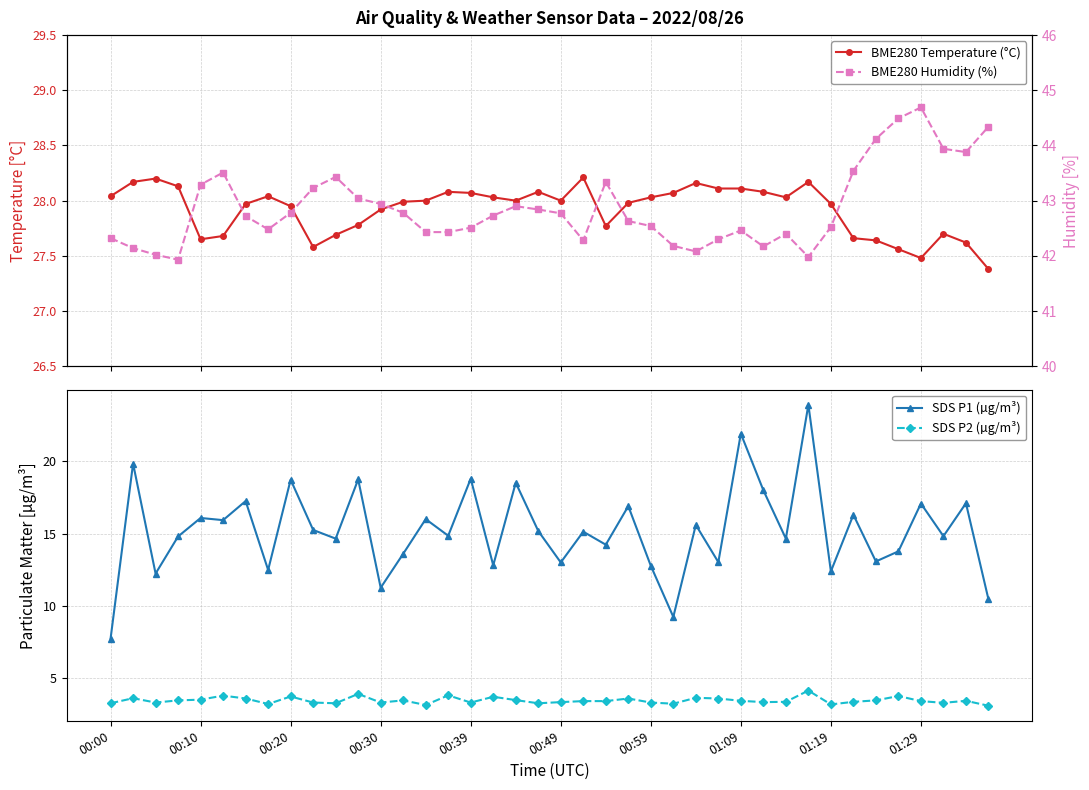

The value of SDS P2 (µg/m³) at 01:09 is 3.4. True or false?

True